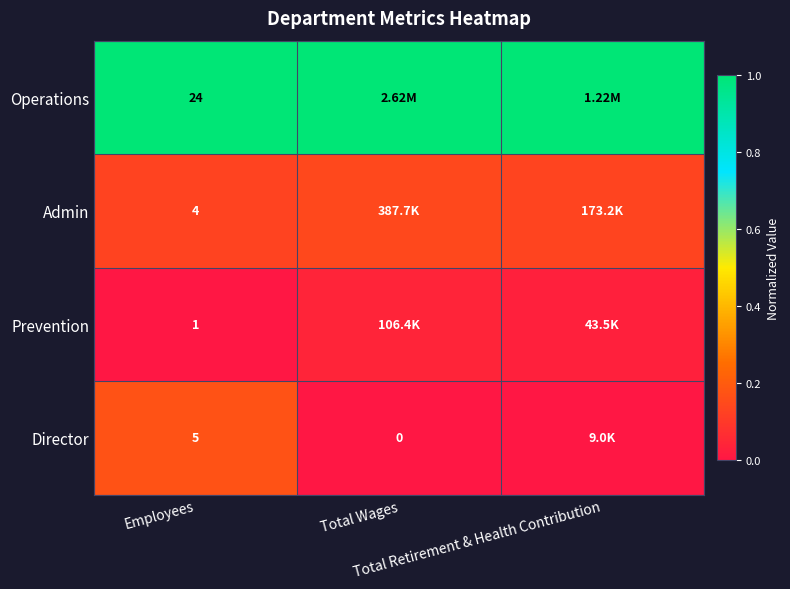

Is the value of Director at Total Retirement & Health Contribution greater than the value of Operations at Total Wages?

No